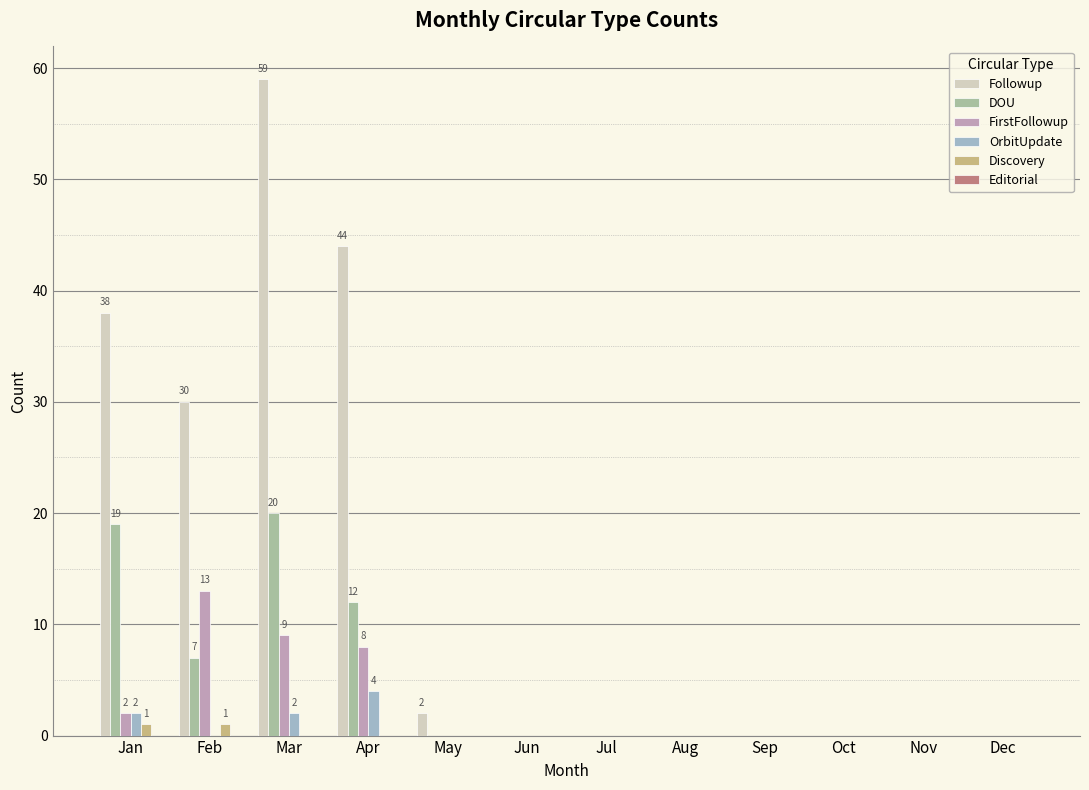

At which category is the sum across all series the highest?

Mar